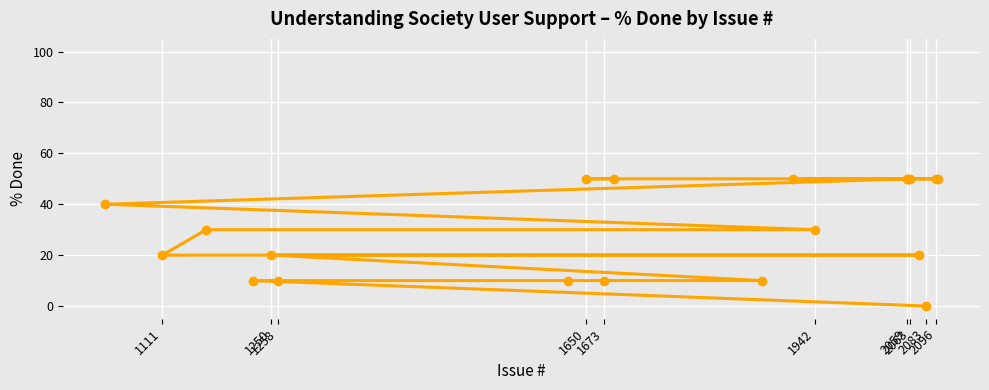

The chart shows a value of 20 at 1250. True or false?

True